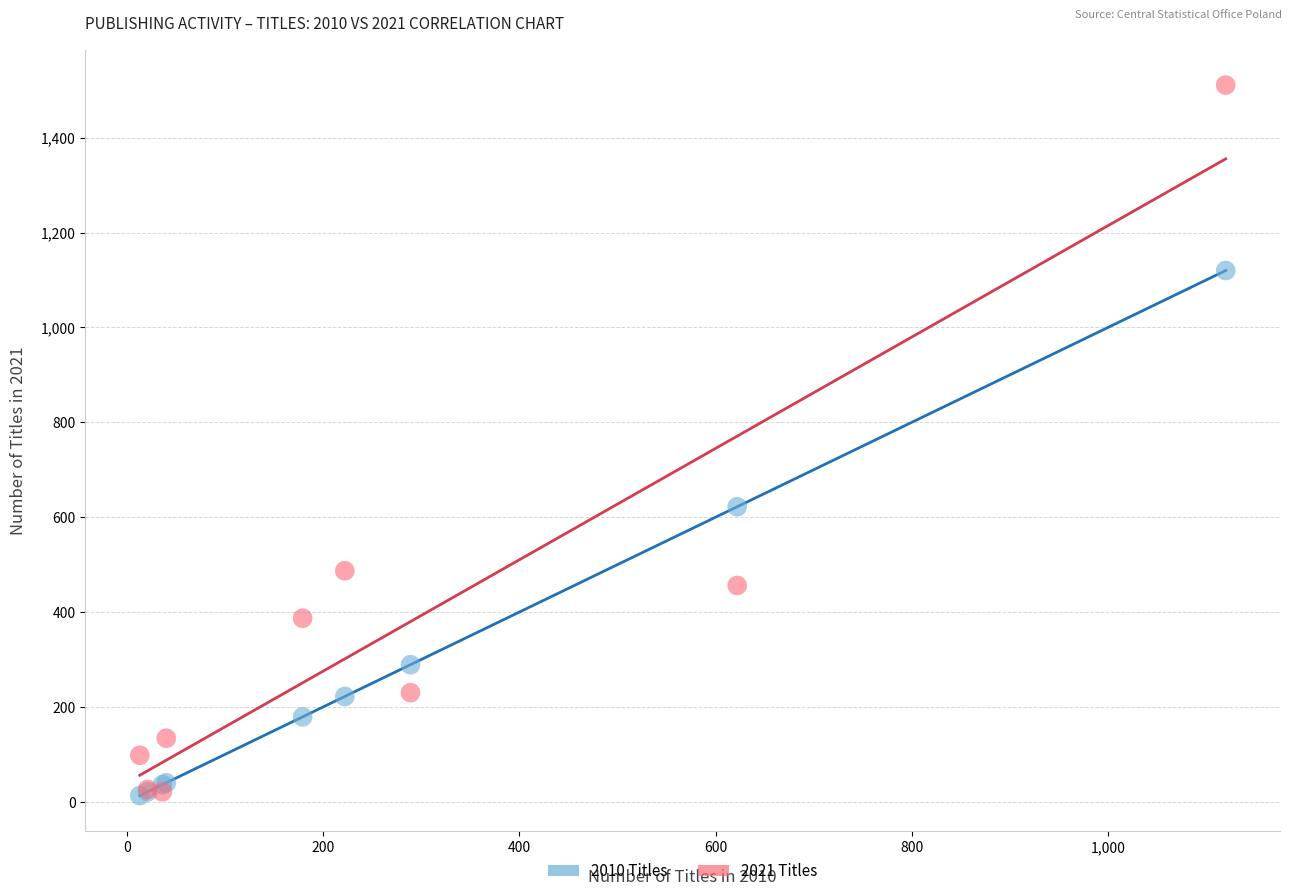

In the 2010 Titles series, what Y value is closest to 566?

622